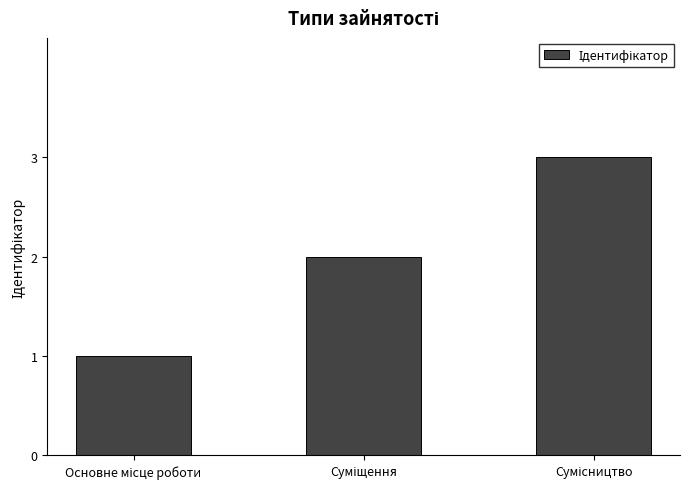

What is the maximum value shown in the chart?

3